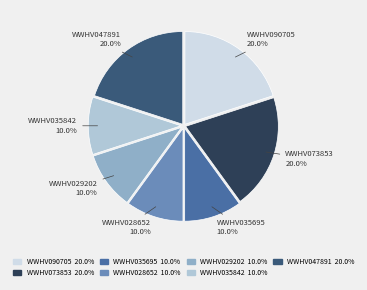

Does WWHV035695 account for over 50% of the chart?

No